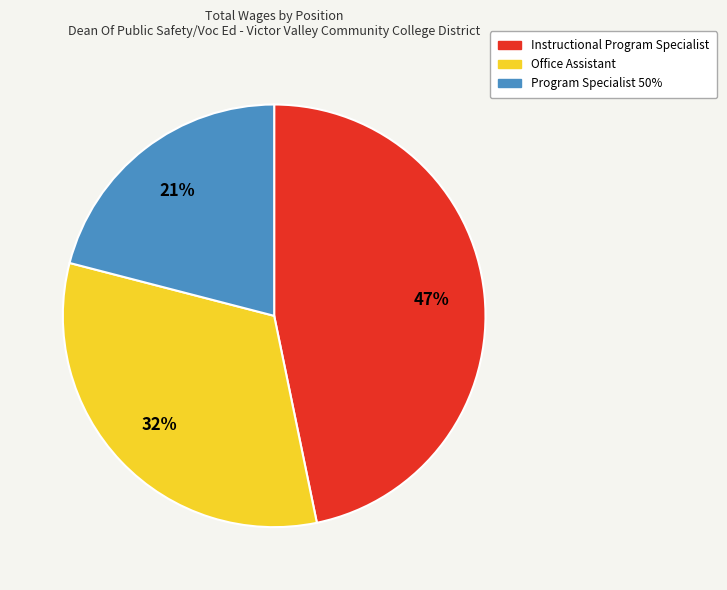

Rank the categories by value from highest to lowest.

Instructional Program Specialist, Office Assistant, Program Specialist 50%